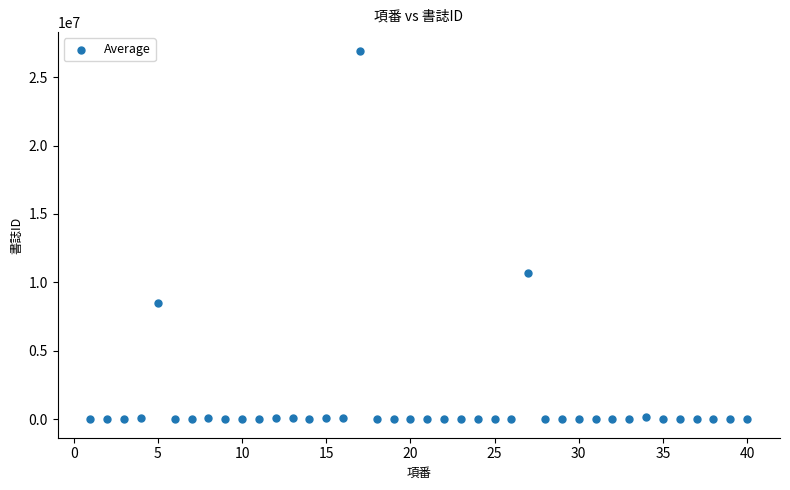

What is the range of Y values (max minus min)?

26935984